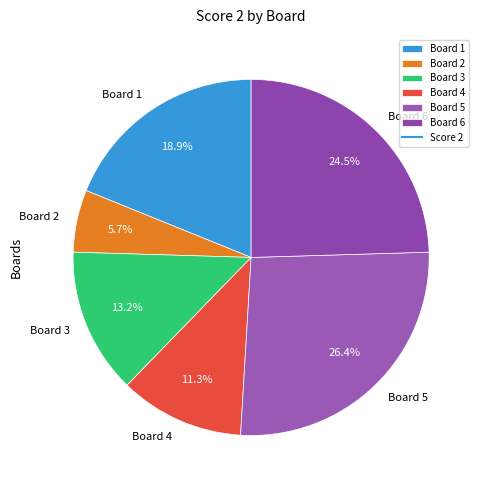

Is it true that Board 4 is 11% of the pie?

True